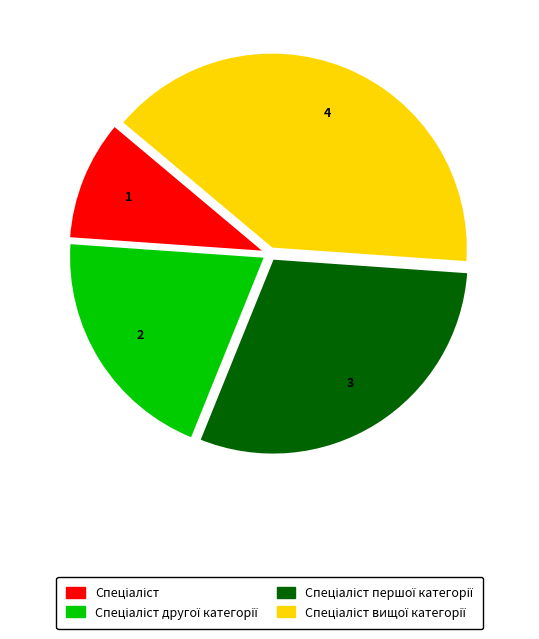

How many slices are in this pie chart?

4